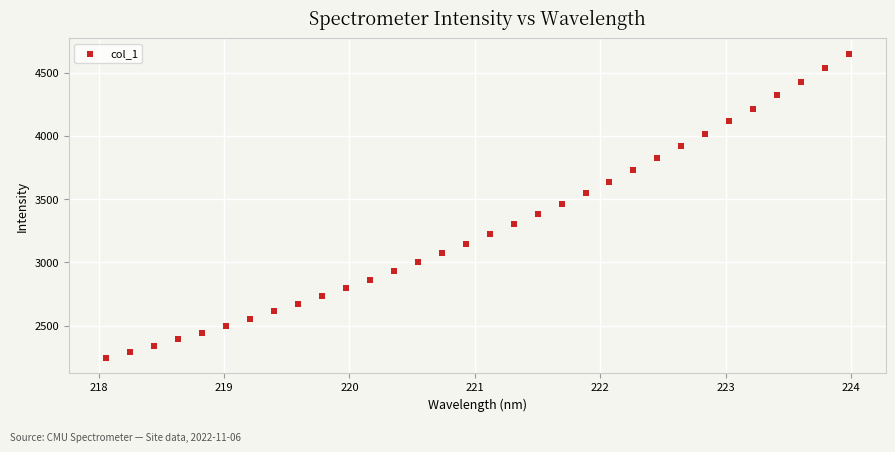

What is the range of X values (max minus min)?

5.9